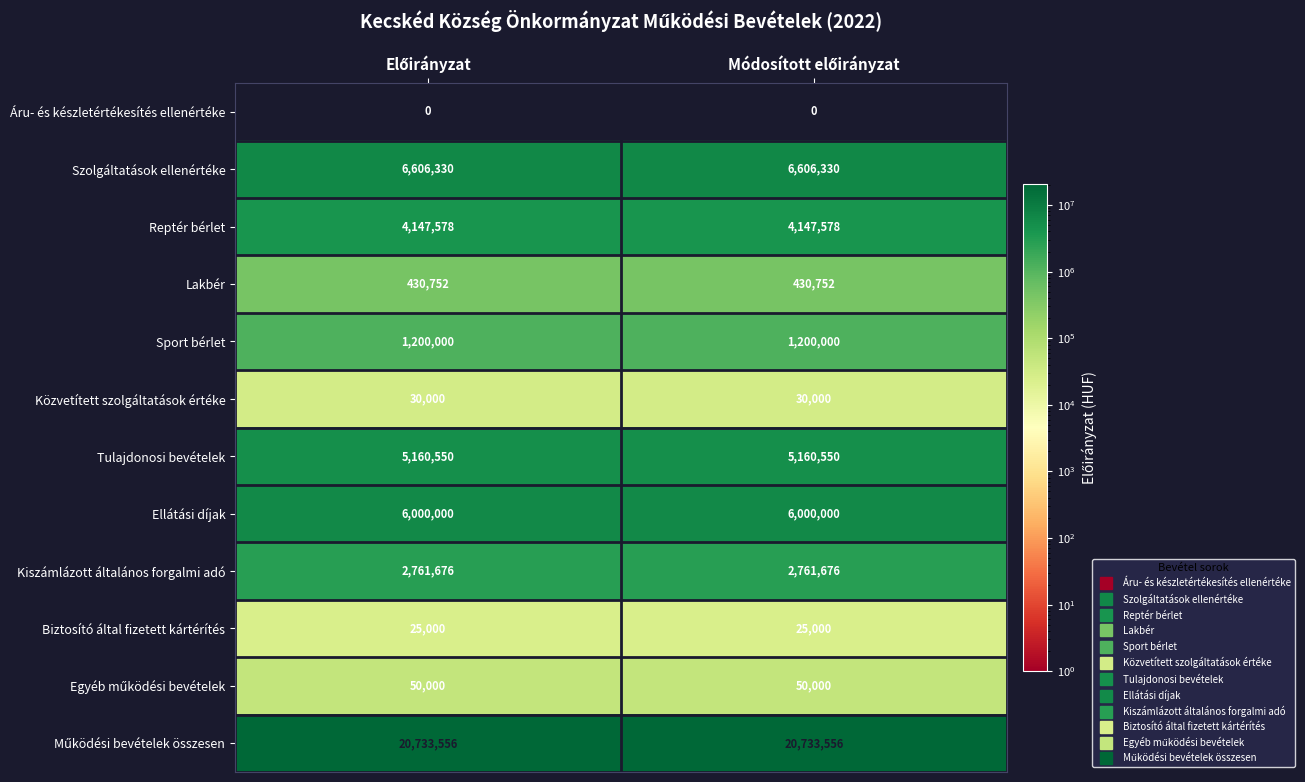

What is the lowest value of the Tulajdonosi bevételek series?

5160550